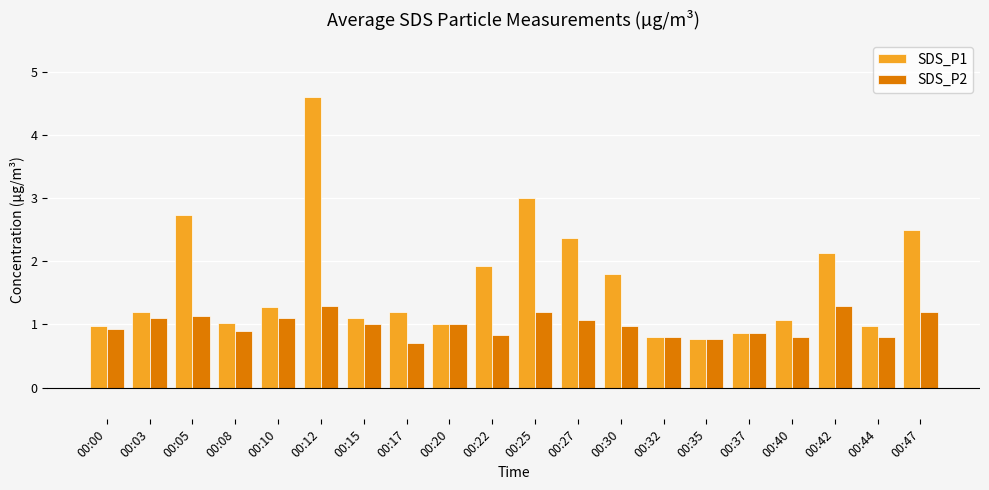

Are the bars horizontal?

No